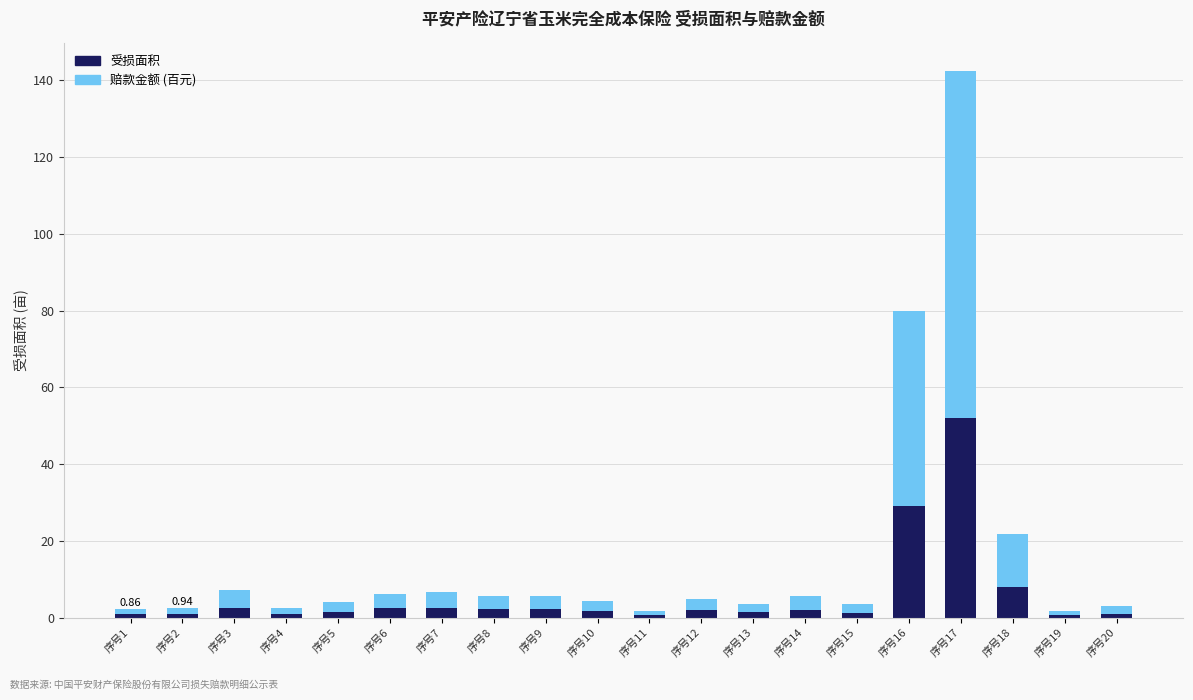

At which category is the sum across all series the highest?

序号17